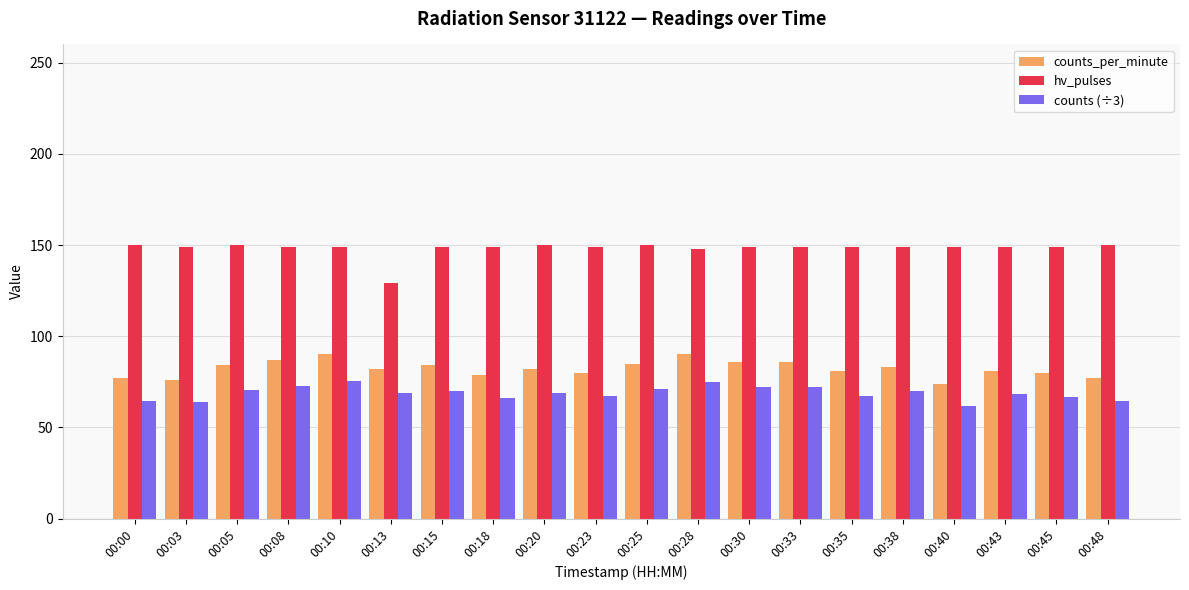

Which series has the largest total across all categories?

hv_pulses